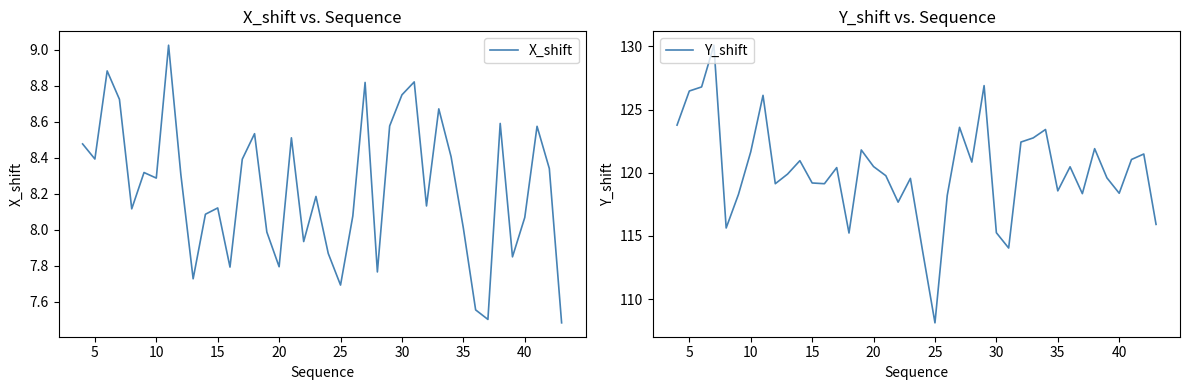

What is the lowest value of the Y_shift series?

108.1